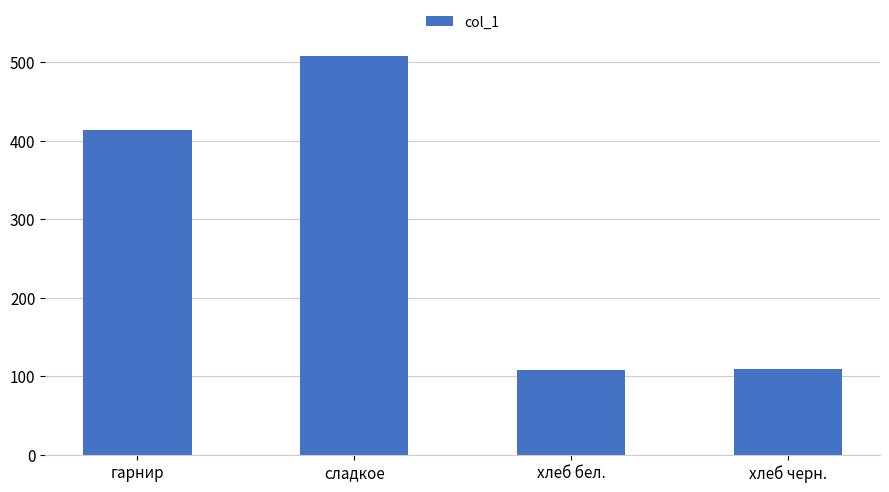

The chart shows a value of 155 at хлеб черн.. True or false?

False